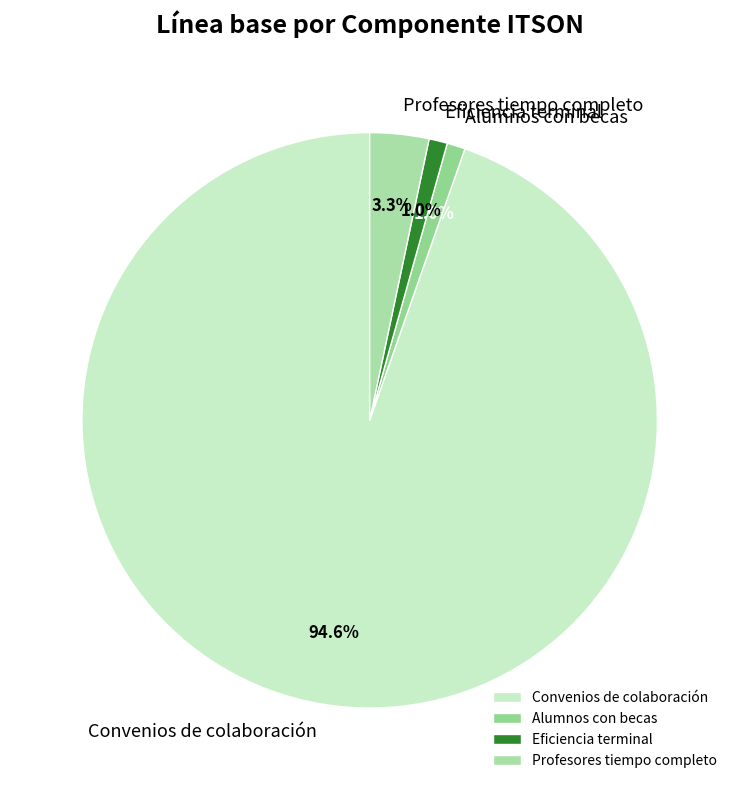

Does Profesores tiempo completo represent more than half of the total?

No